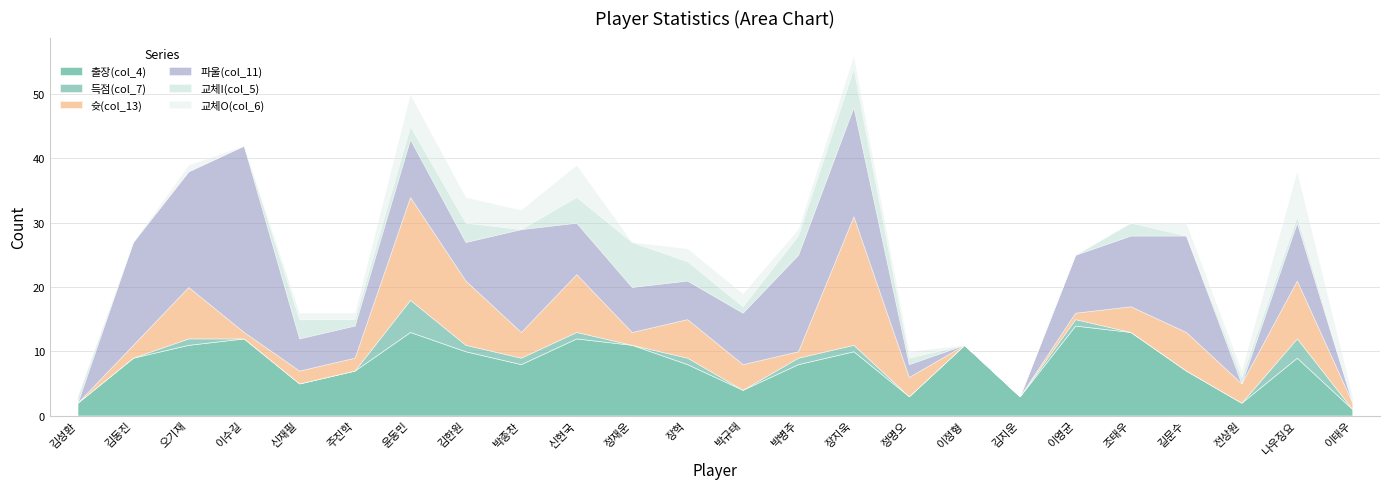

Rank the categories by 교체O(col_6) value from highest to lowest.

나우징요, 윤동민, 신현국, 김한원, 박종찬, 장혁, 박규태, 장지욱, 길문수, 오기재, 신재필, 주진학, 박병주, 정명오, 전상원, 이태우, 김성환, 김동진, 이수길, 정재운, 이정형, 김지운, 이영균, 조태우